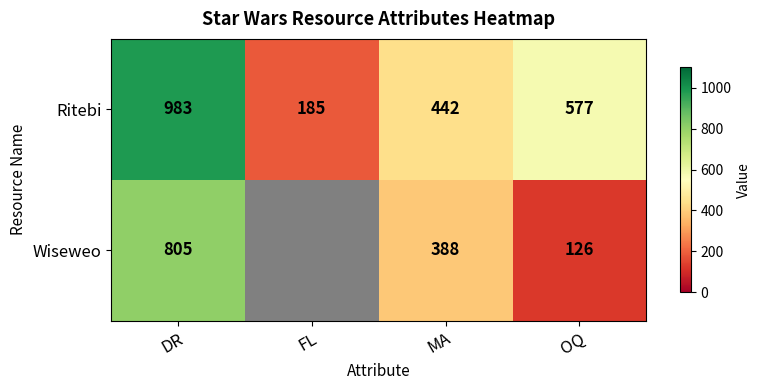

At which category does the chart reach its peak across all series?

DR